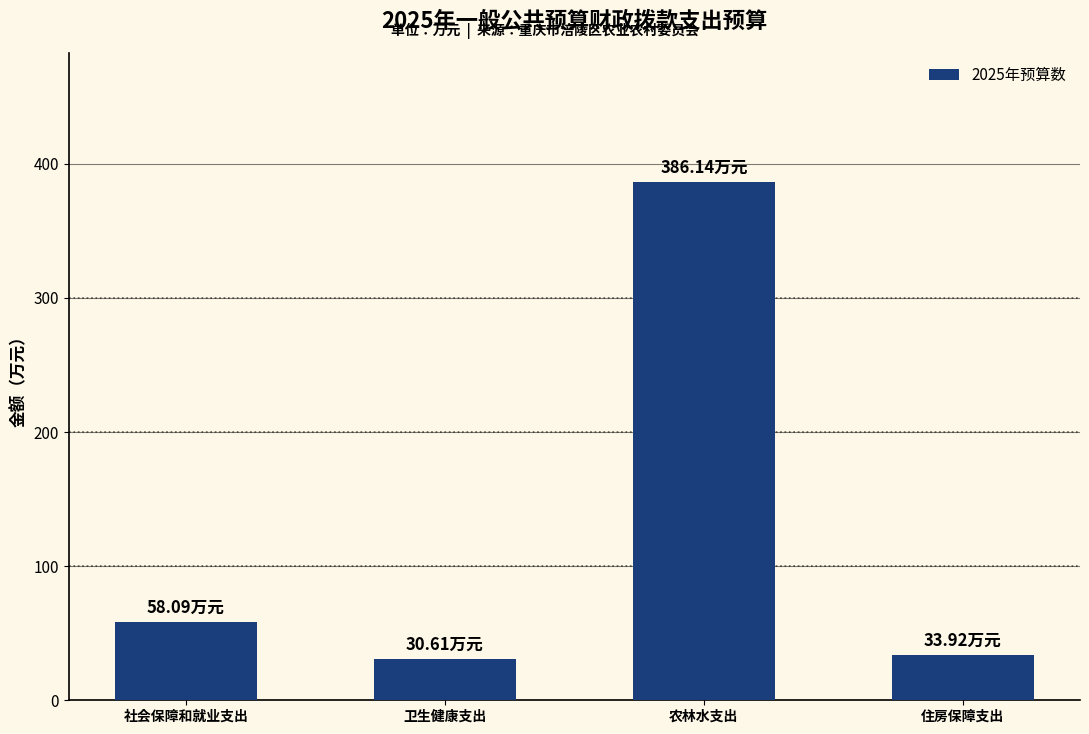

How many data points are less than 58?

2